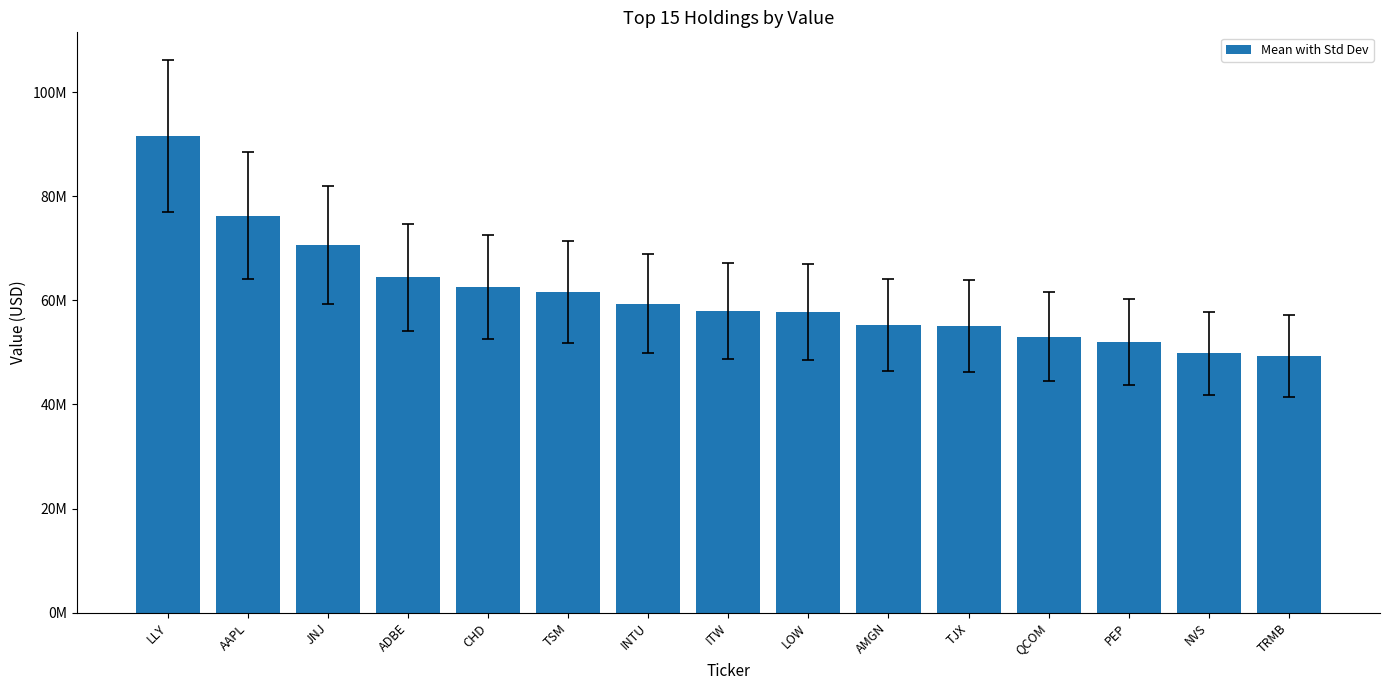

What is the label of the 8th bar from the right?

ITW